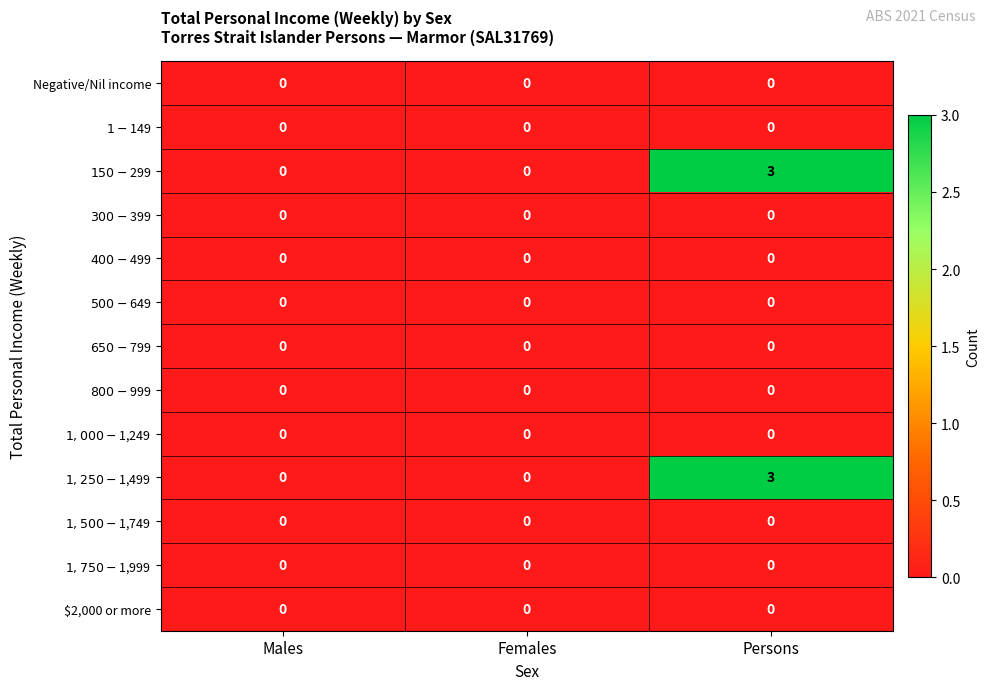

What is the difference between the highest and lowest values at Persons?

3